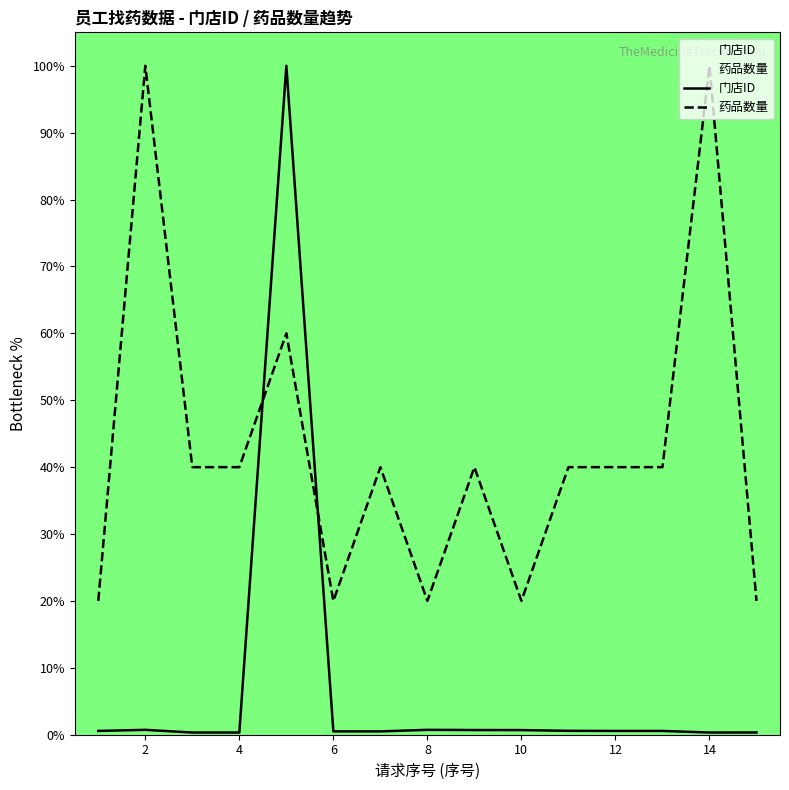

What is the value of the 药品数量 point at the 1st from the left?

20.0